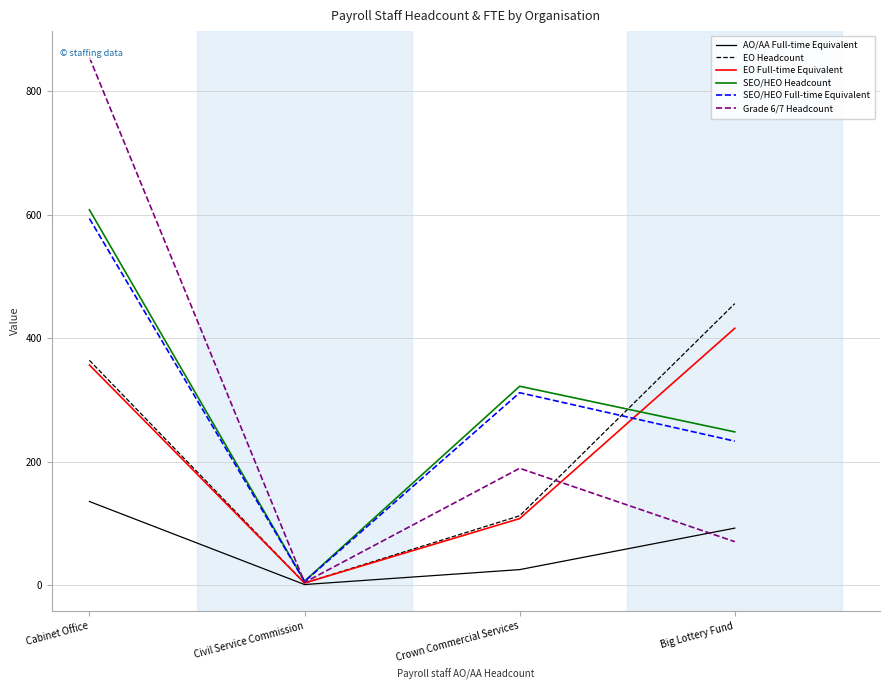

At which category does the chart reach its minimum across all series?

Civil Service Commission